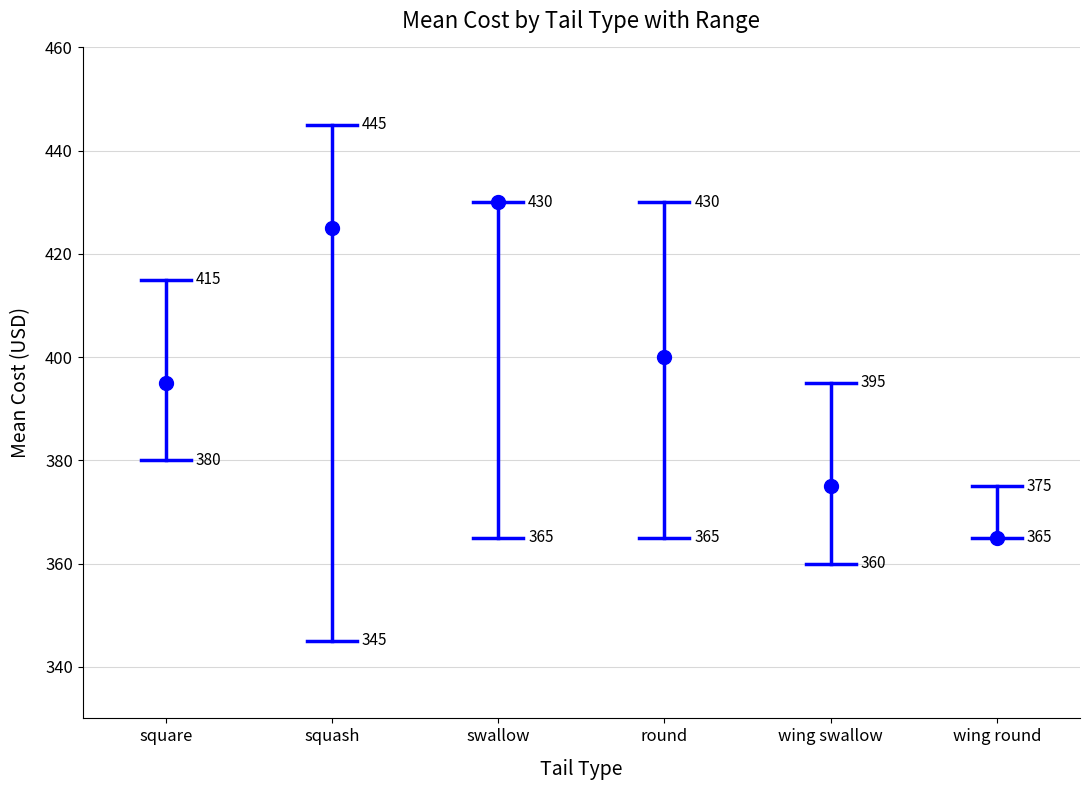

The value at square is 380. True or false?

True